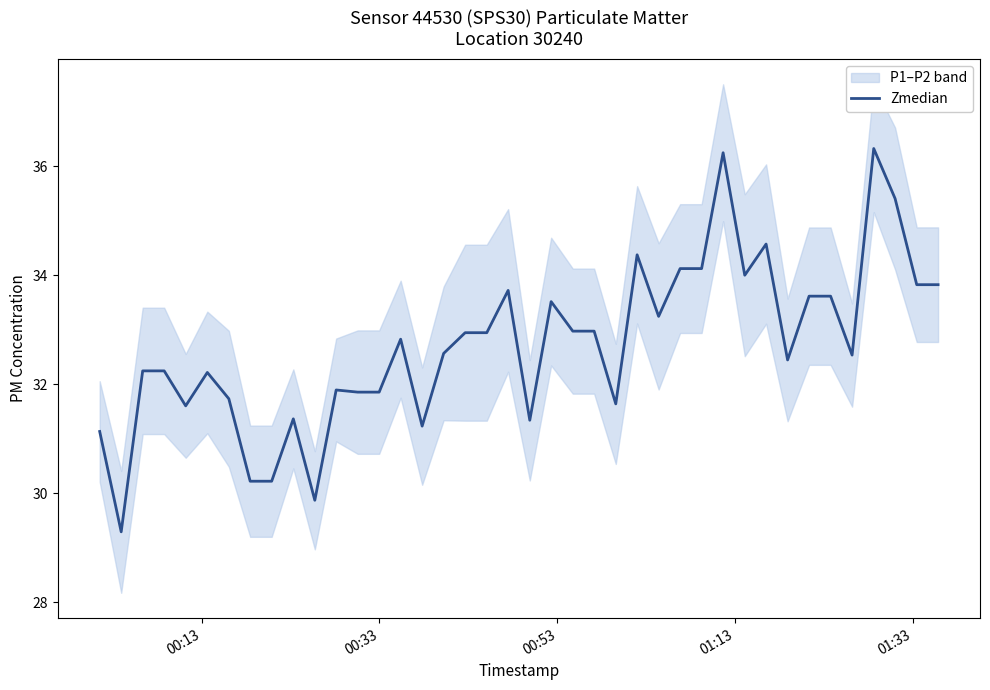

What is the minimum value for Zmedian?

29.3